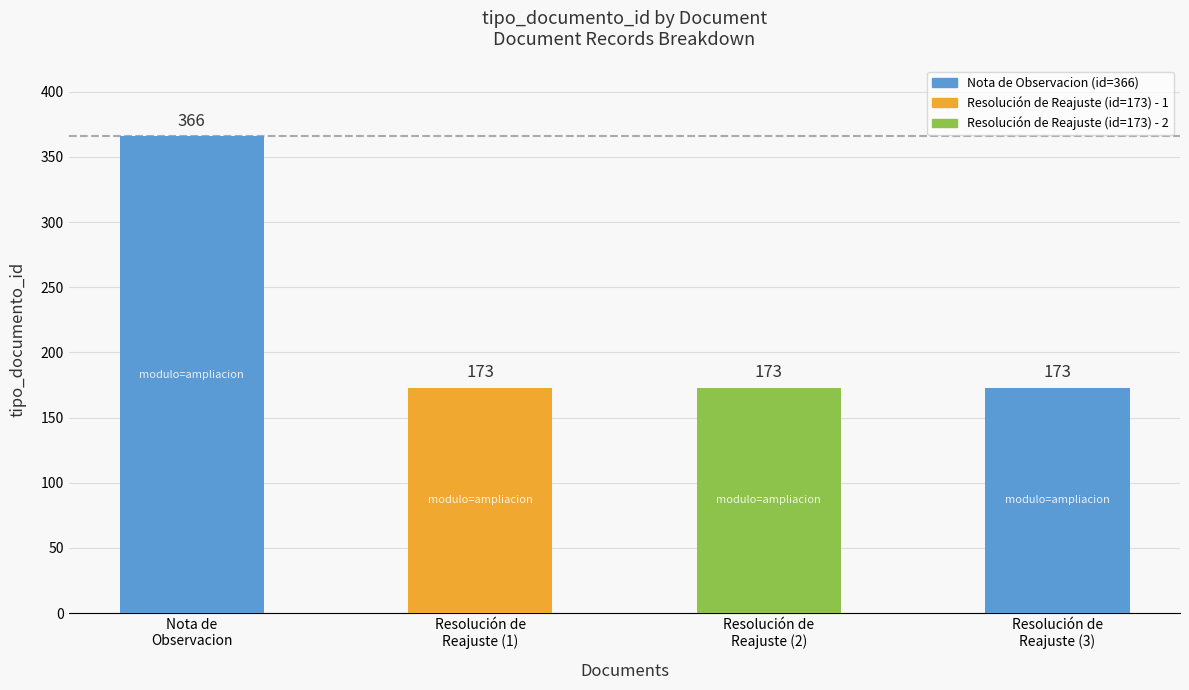

How many bars are there in total?

4